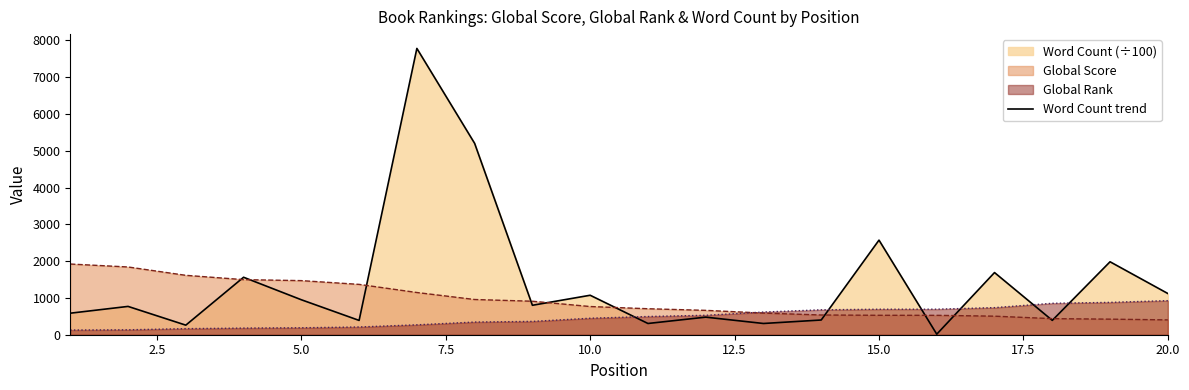

How many lines are shown in the chart?

3